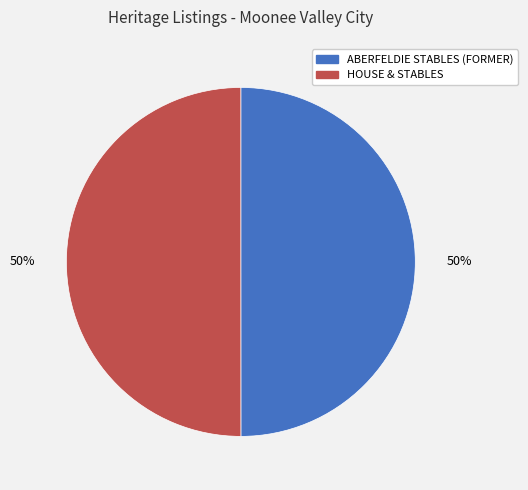

Is the sum of ABERFELDIE STABLES (FORMER) and HOUSE & STABLES greater than half?

Yes